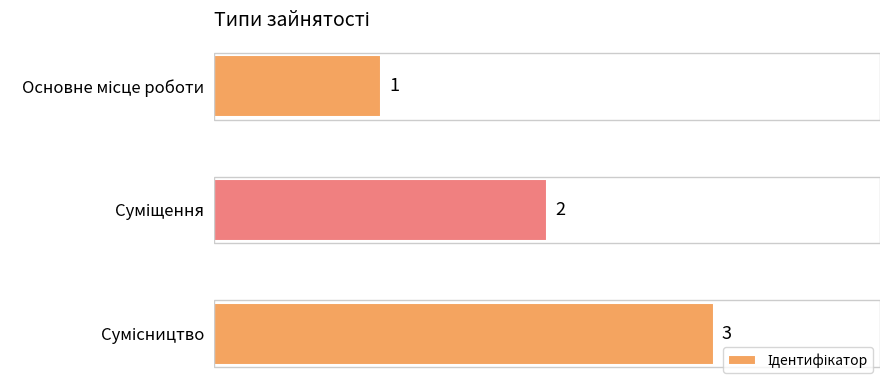

Count the values in the range 1 to 3.

3